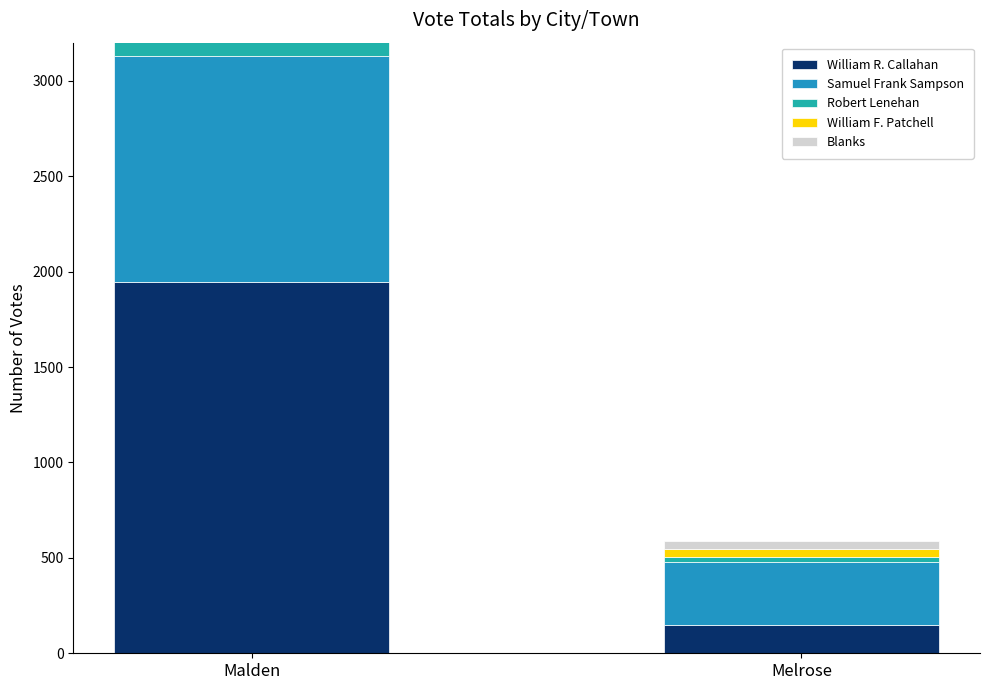

What is the total value across all series at Malden?

4363